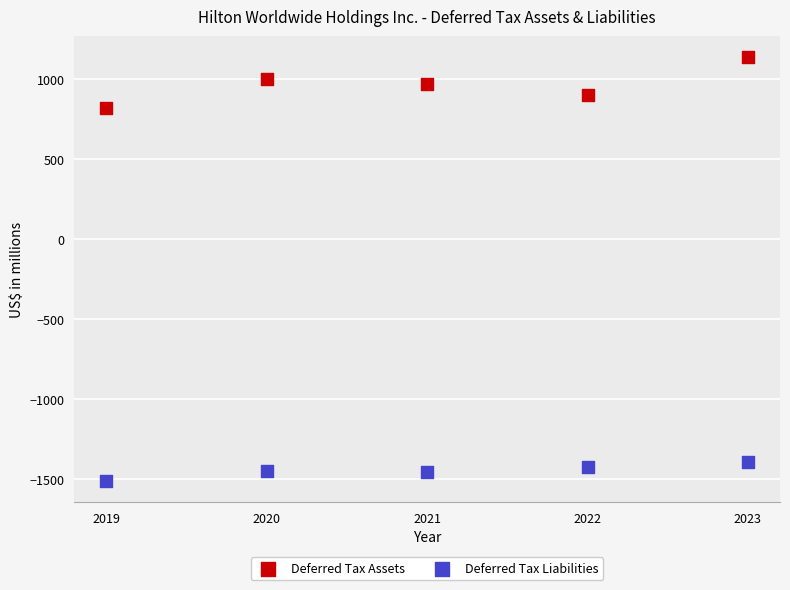

Which series contains the highest Y value?

Deferred Tax Assets